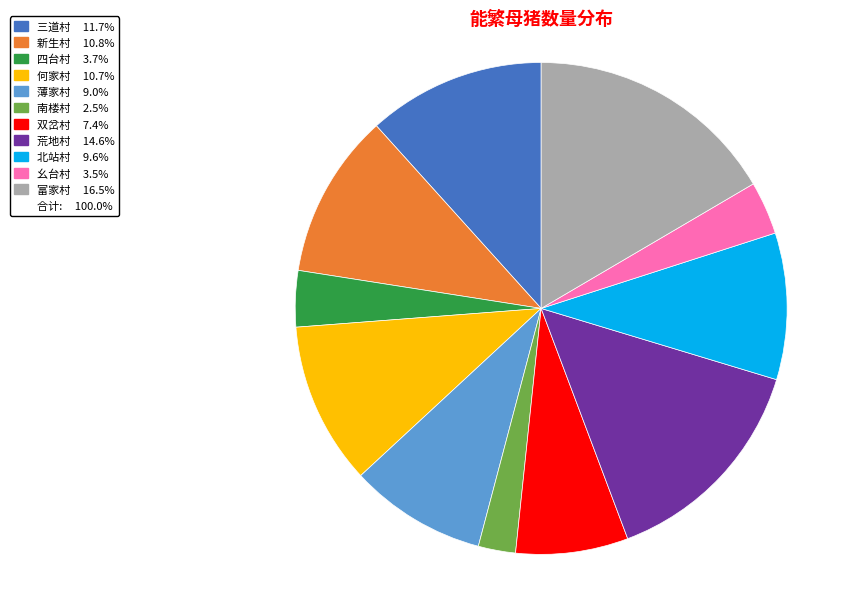

Is there any slice that represents more than half of the pie?

No